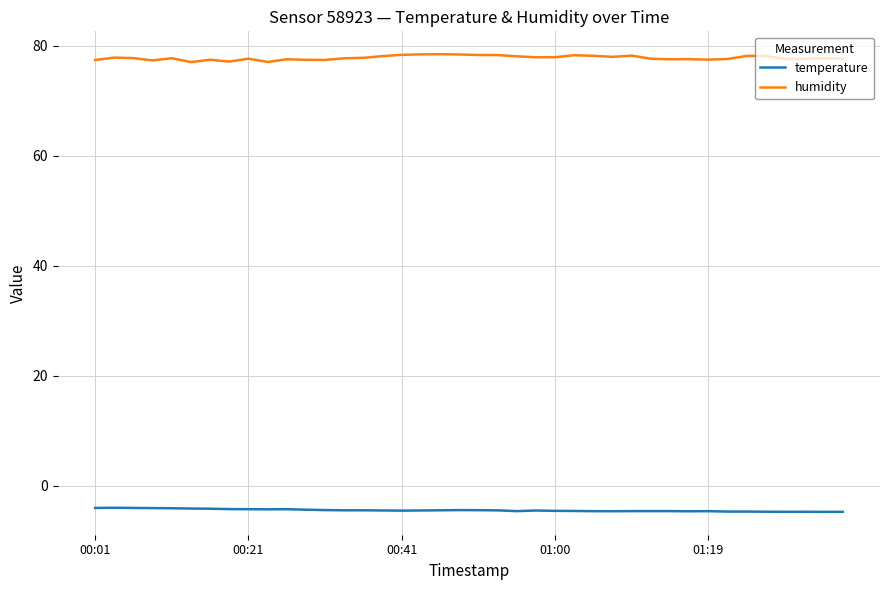

True or false: temperature and humidity cross at least once.

False